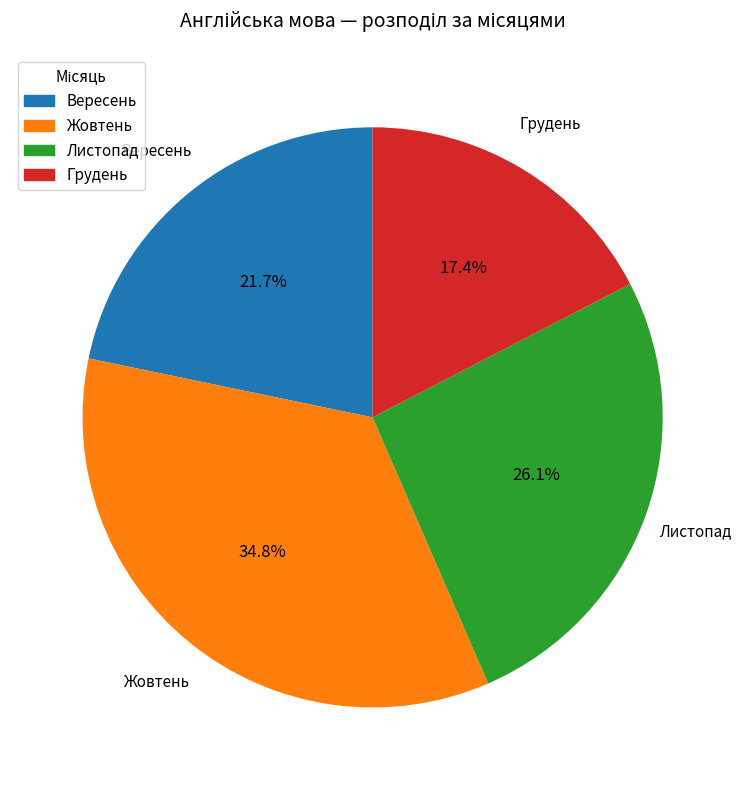

Does Грудень represent more than half of the total?

No